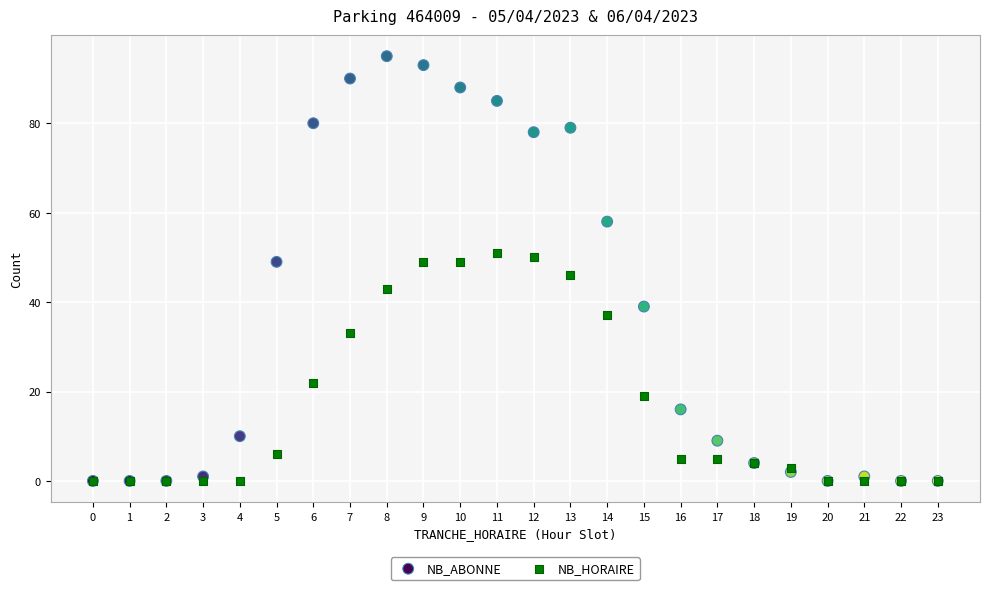

In the NB_HORAIRE series, what Y value is closest to 25?

22